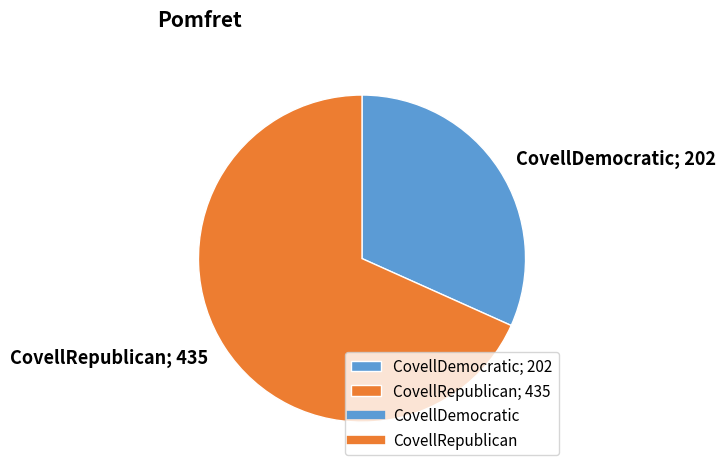

Is there a majority slice in this chart?

Yes